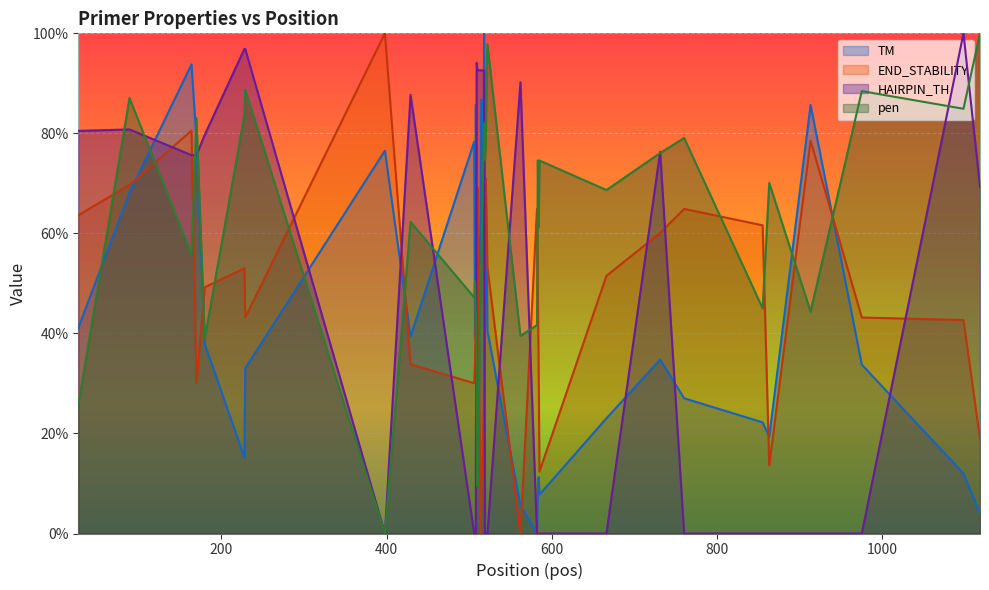

Count the number of categories in the chart.

40